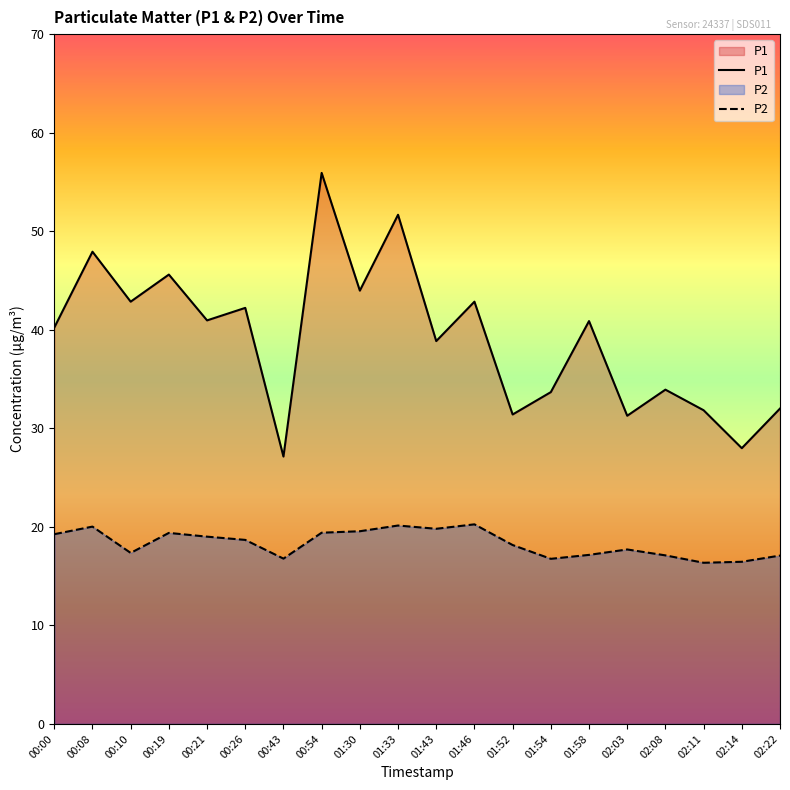

Where does the P2 series first go above 18?

00:00